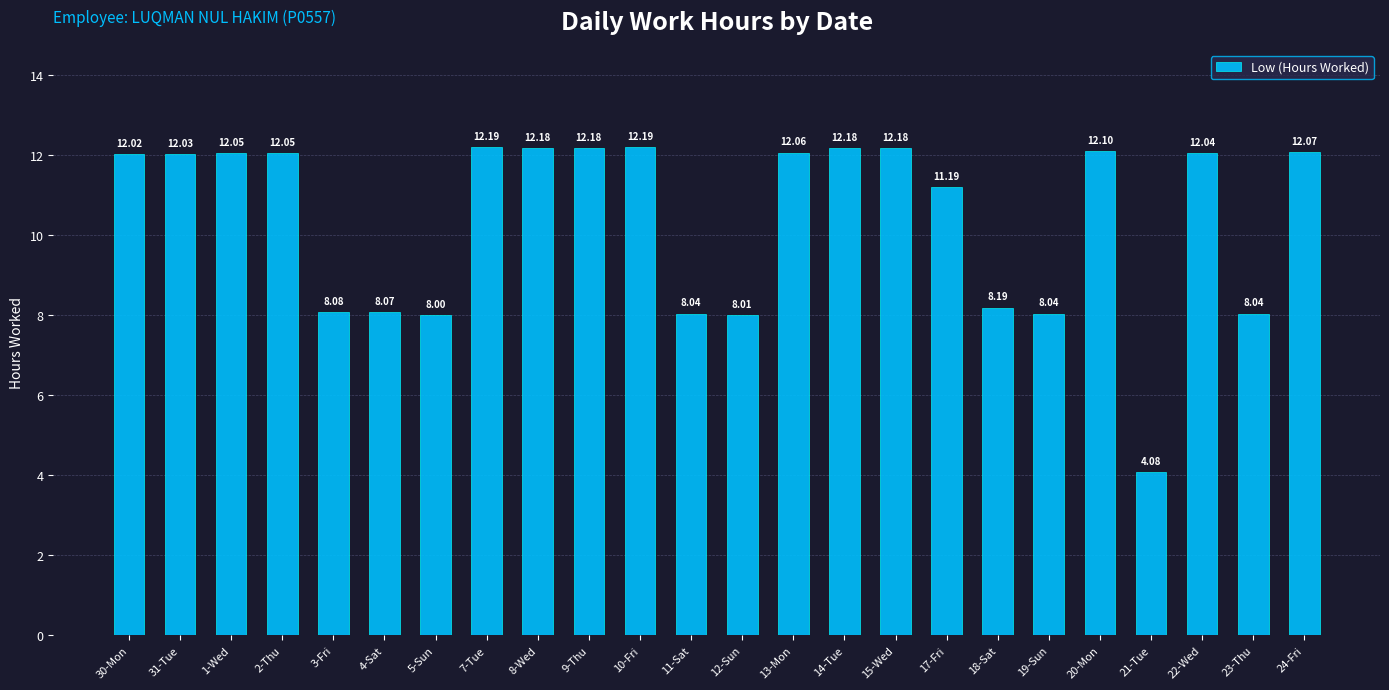

At which label does the data first exceed 12?

30-Mon